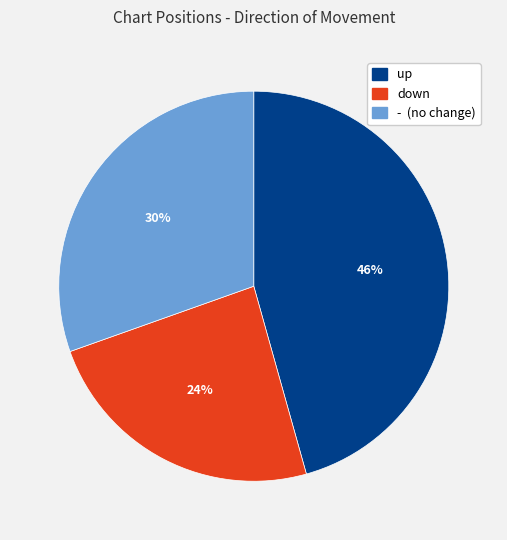

What percentage is the up slice, to the nearest percent?

46%